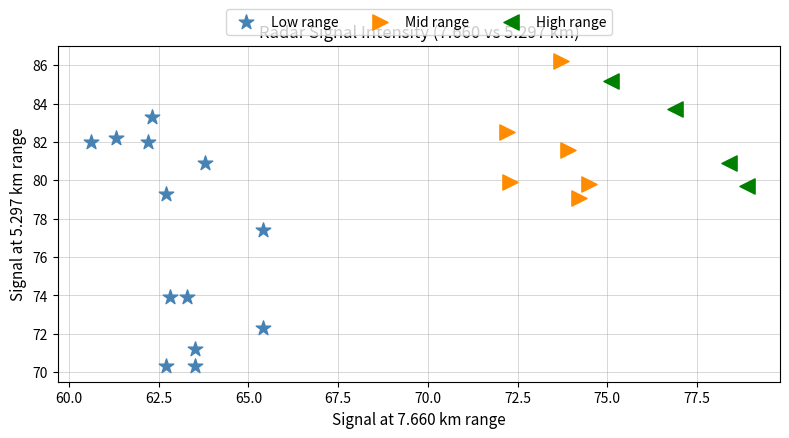

Which series contains the lowest Y value?

Low range